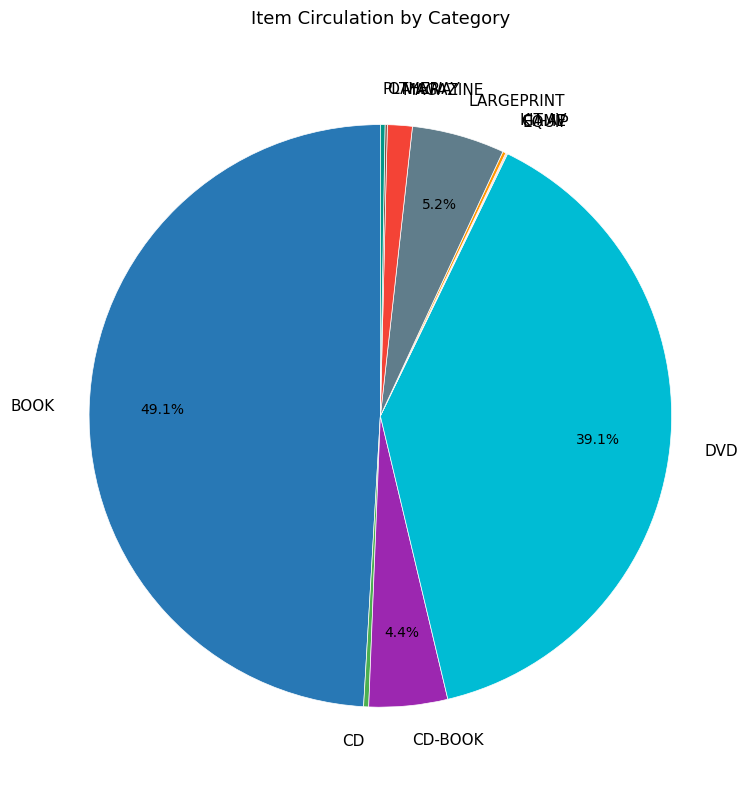

Between CD-BOOK and MAGAZINE, which is larger?

CD-BOOK